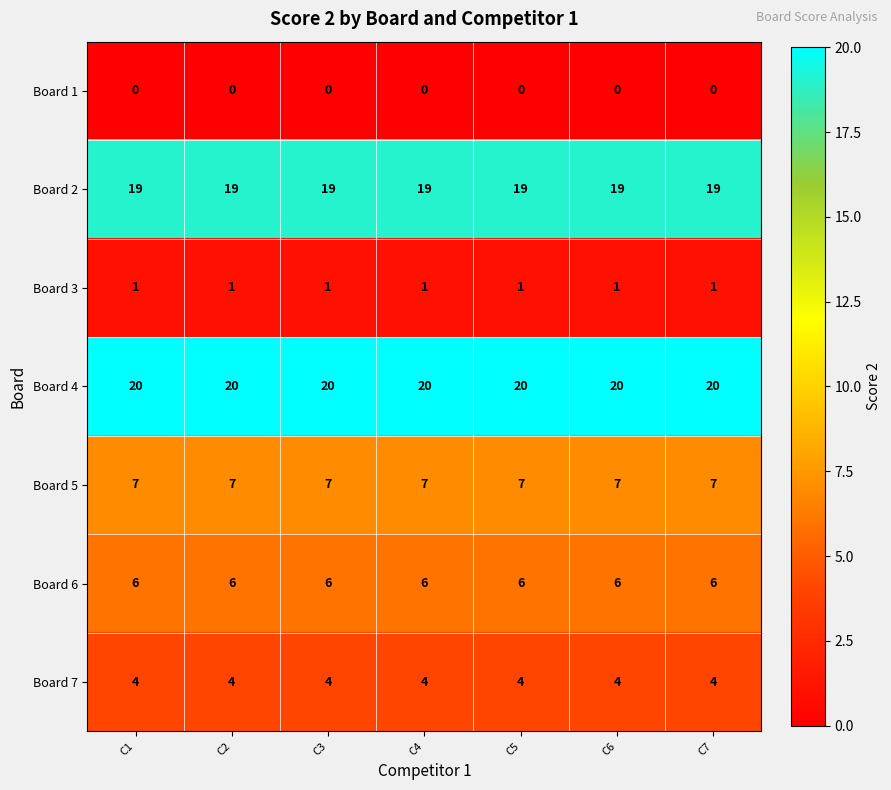

At how many categories does at least one series exceed 14?

7